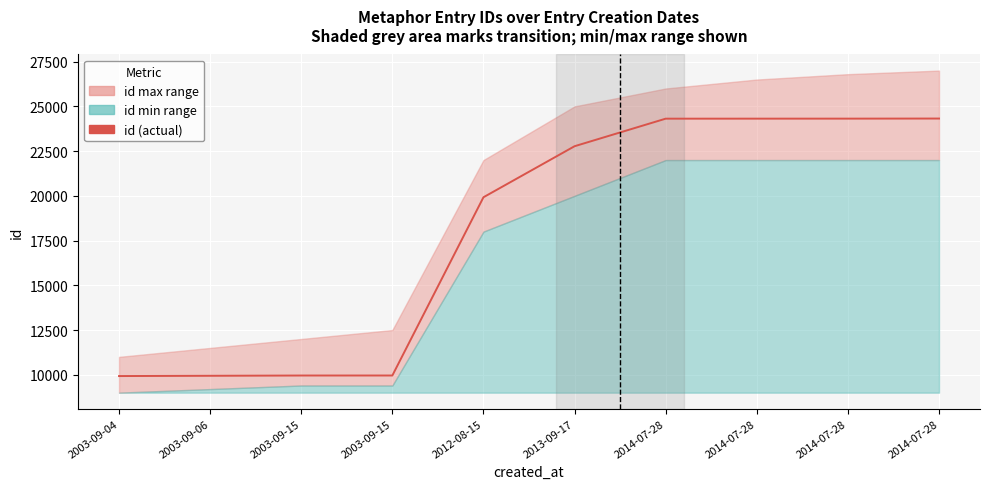

The chart shows a value of 19921 at 2012-08-15. True or false?

True